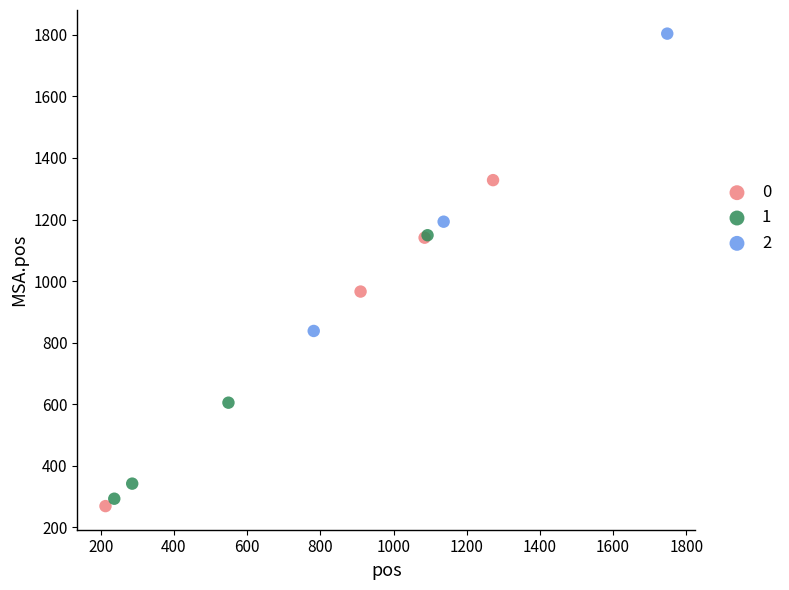

What are all the series names shown in the legend?

0, 1, 2